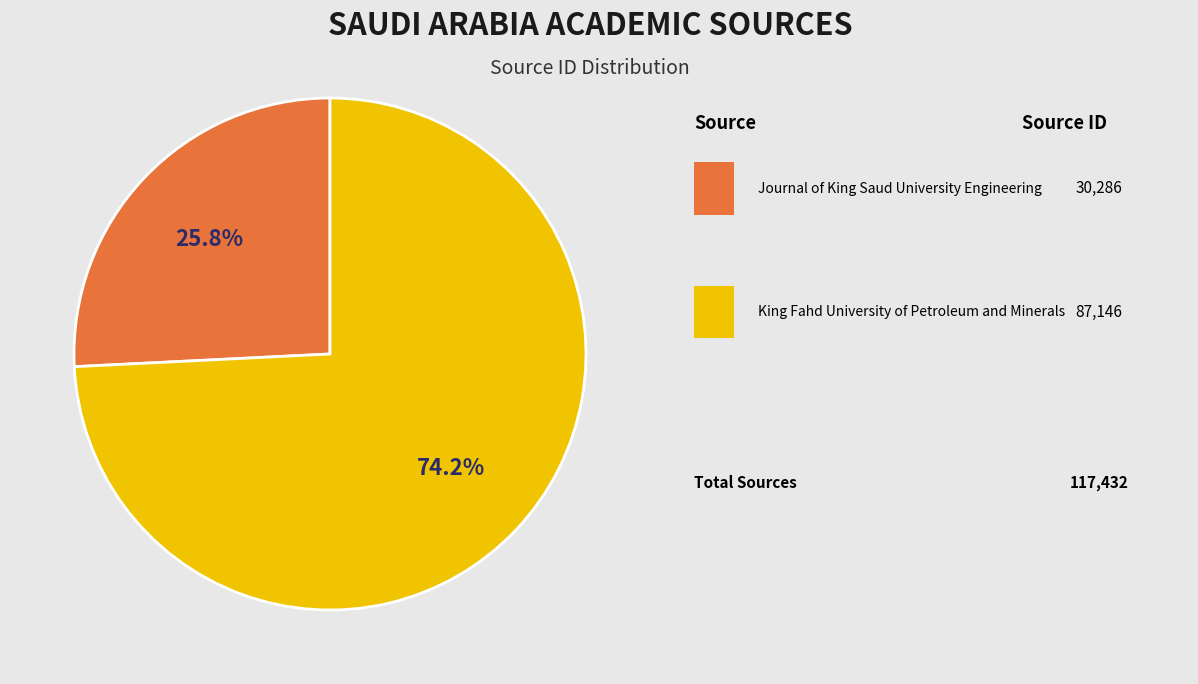

How many slices are in this pie chart?

2